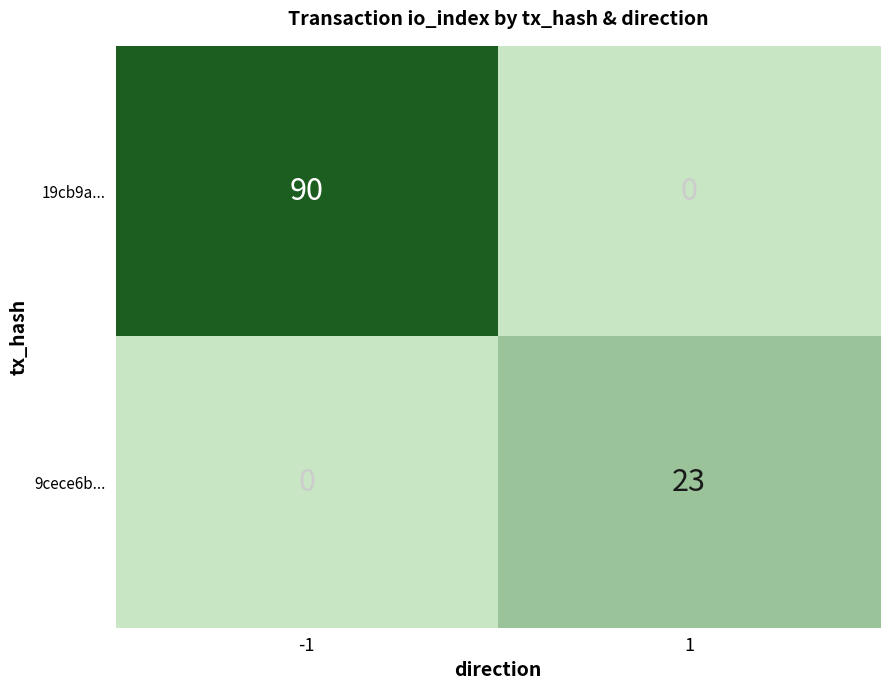

At 1, list the series in order from smallest to largest.

19cb9a..., 9cece6b...